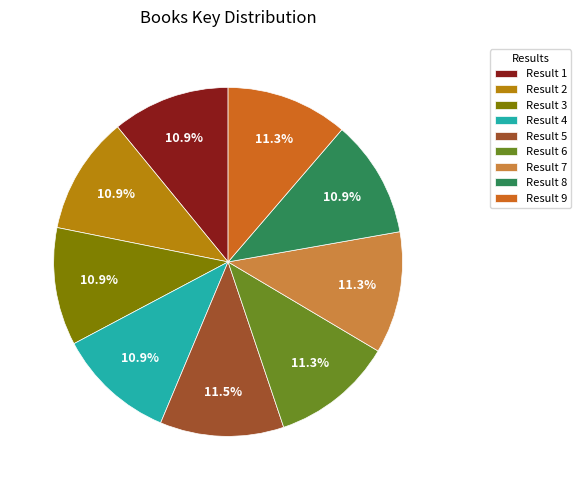

Is there any slice that represents more than half of the pie?

No